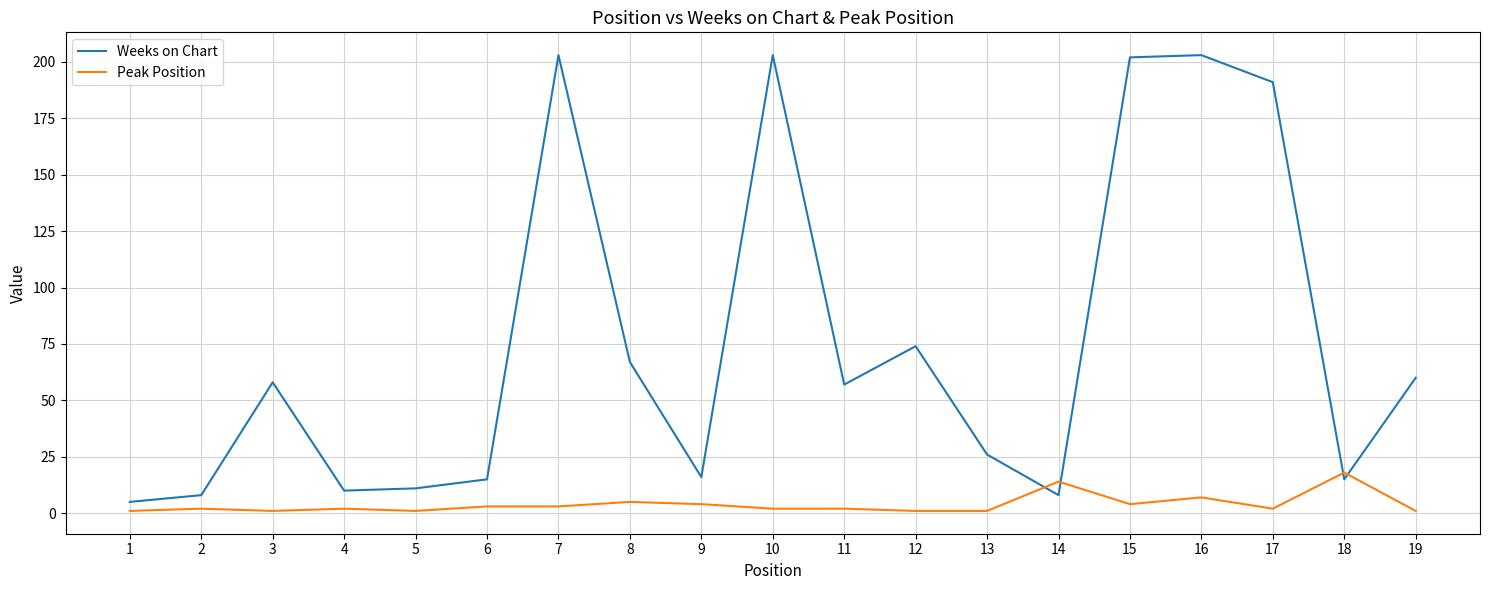

Reading left to right, what are all the values shown in this chart?

Weeks on Chart: 5	8	58	10	11	15	203	67	16	203	57	74	26	8	202	203	191	15	60
Peak Position: 1	2	1	2	1	3	3	5	4	2	2	1	1	14	4	7	2	18	1